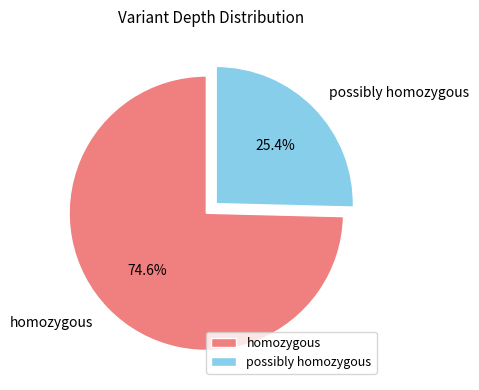

To the nearest percent, what is the difference between the largest and smallest slice percentages?

49%